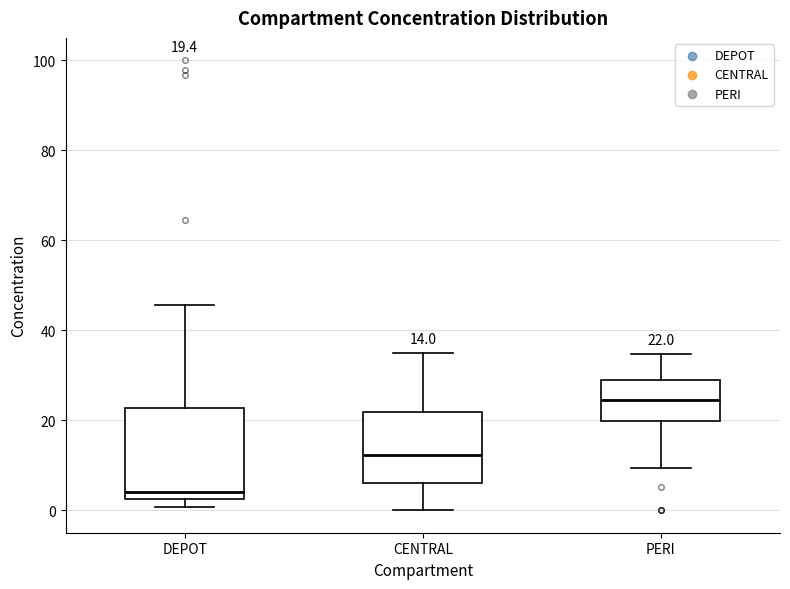

Comparing the boxes themselves (not the whiskers), which one is the tallest?

DEPOT